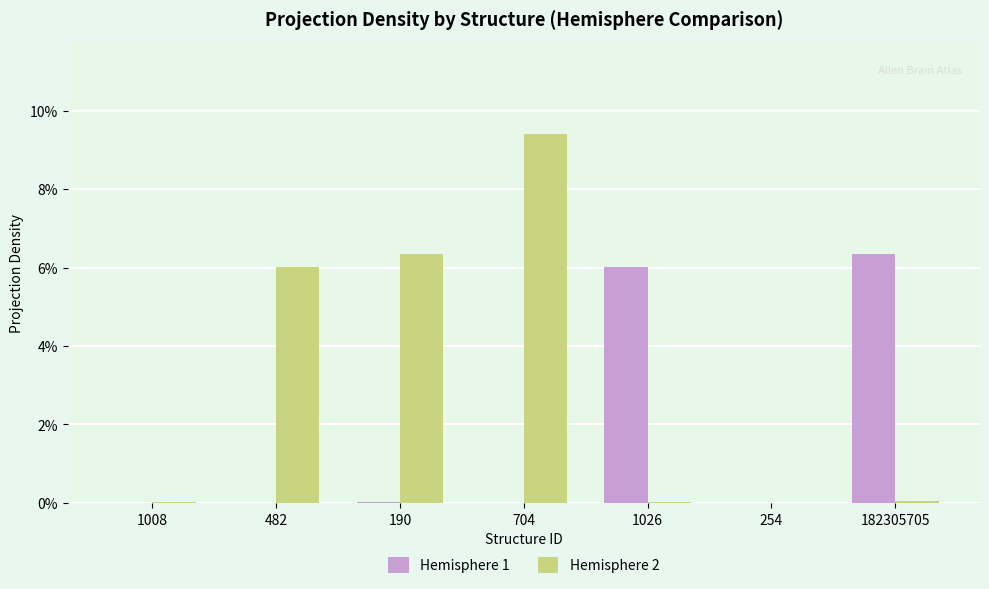

What position from the left is 1026?

5